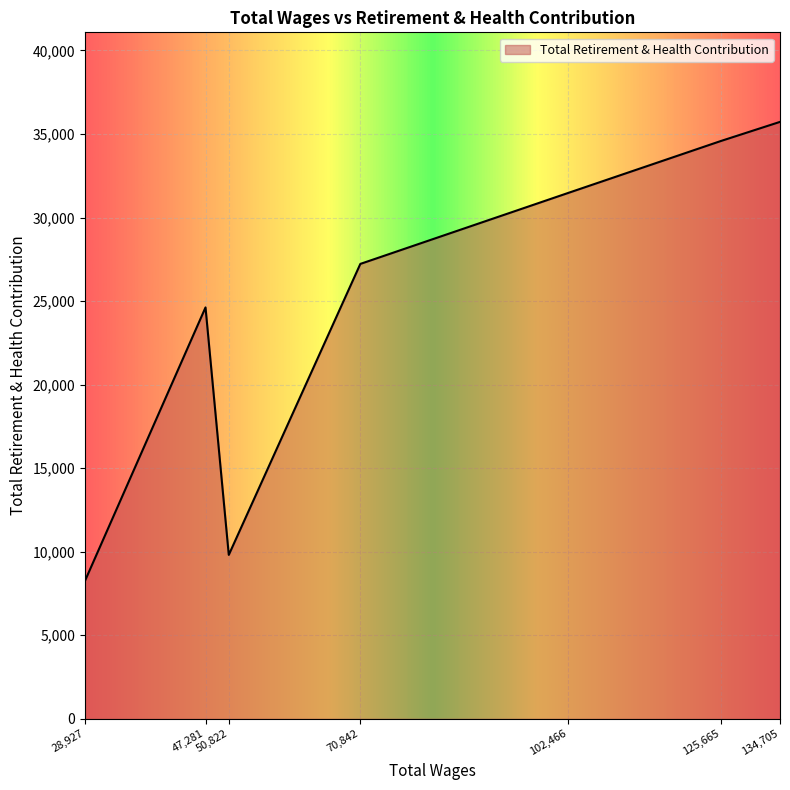

Which label corresponds to the largest value in the chart?

134,705